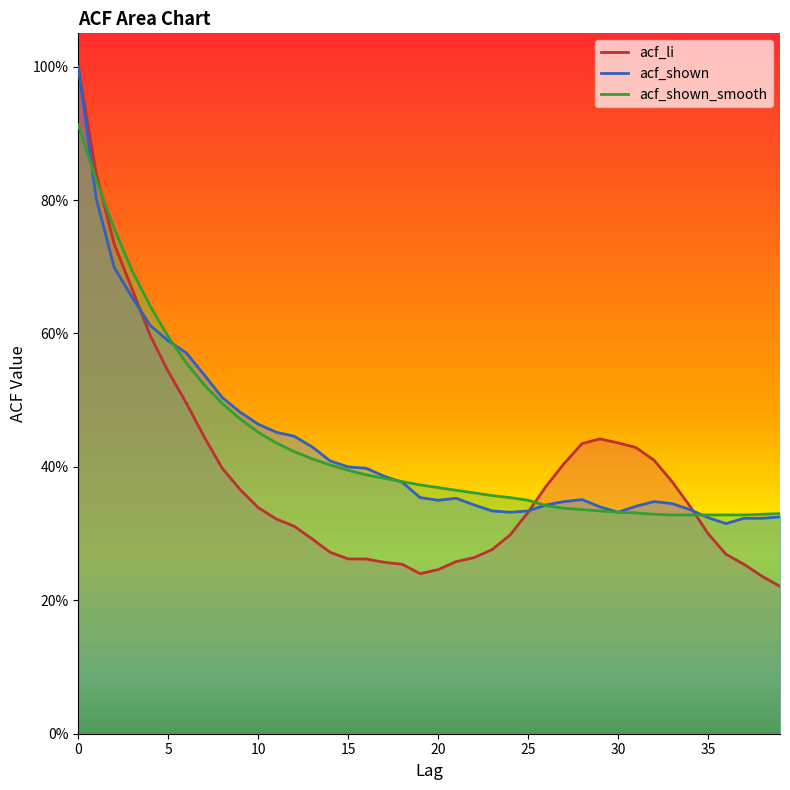

What is the sum of all acf_li values?

15.5